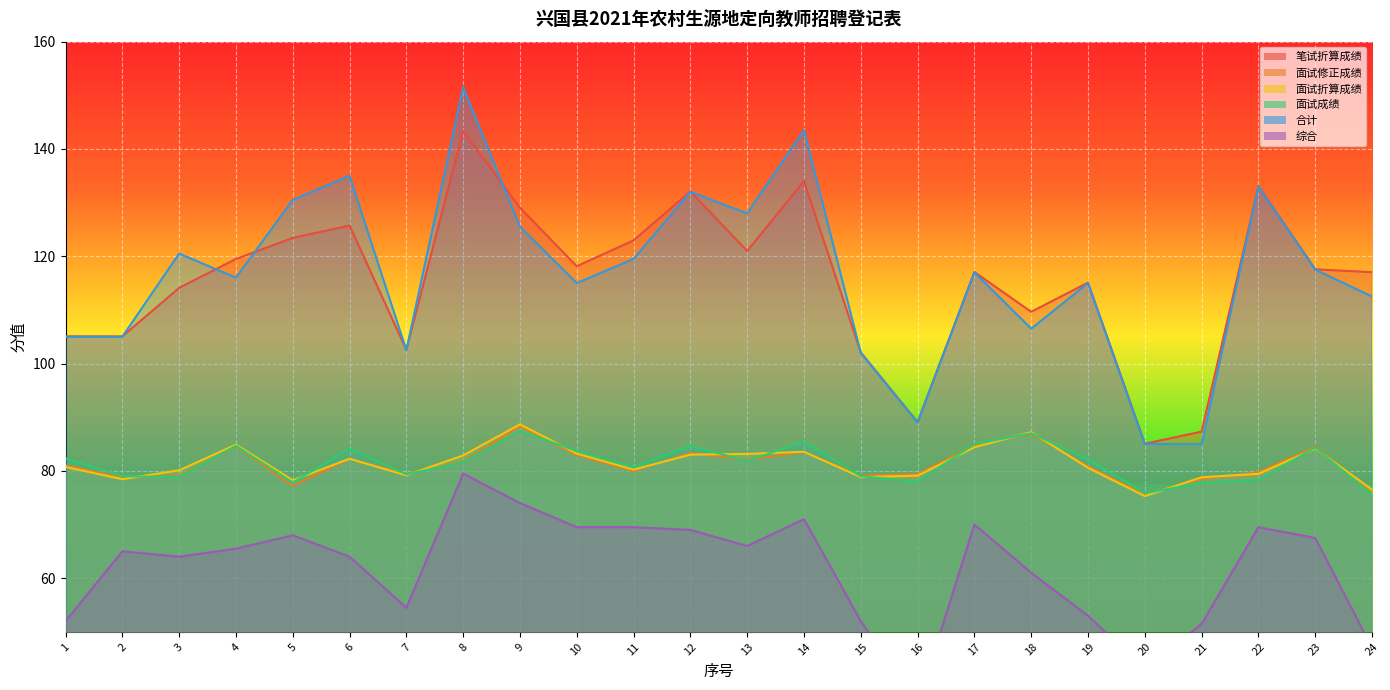

How many lines are shown in the chart?

6